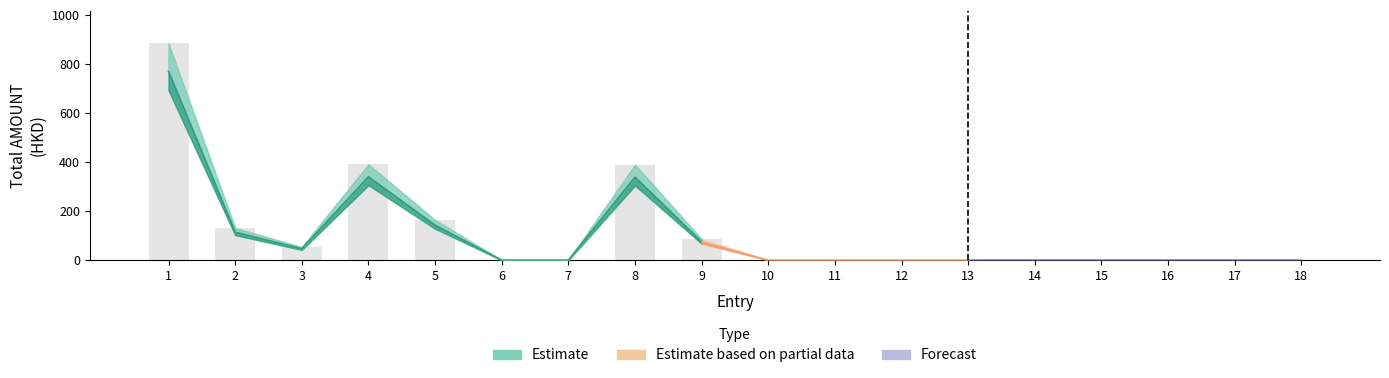

At how many categories does at least one series exceed 870?

1